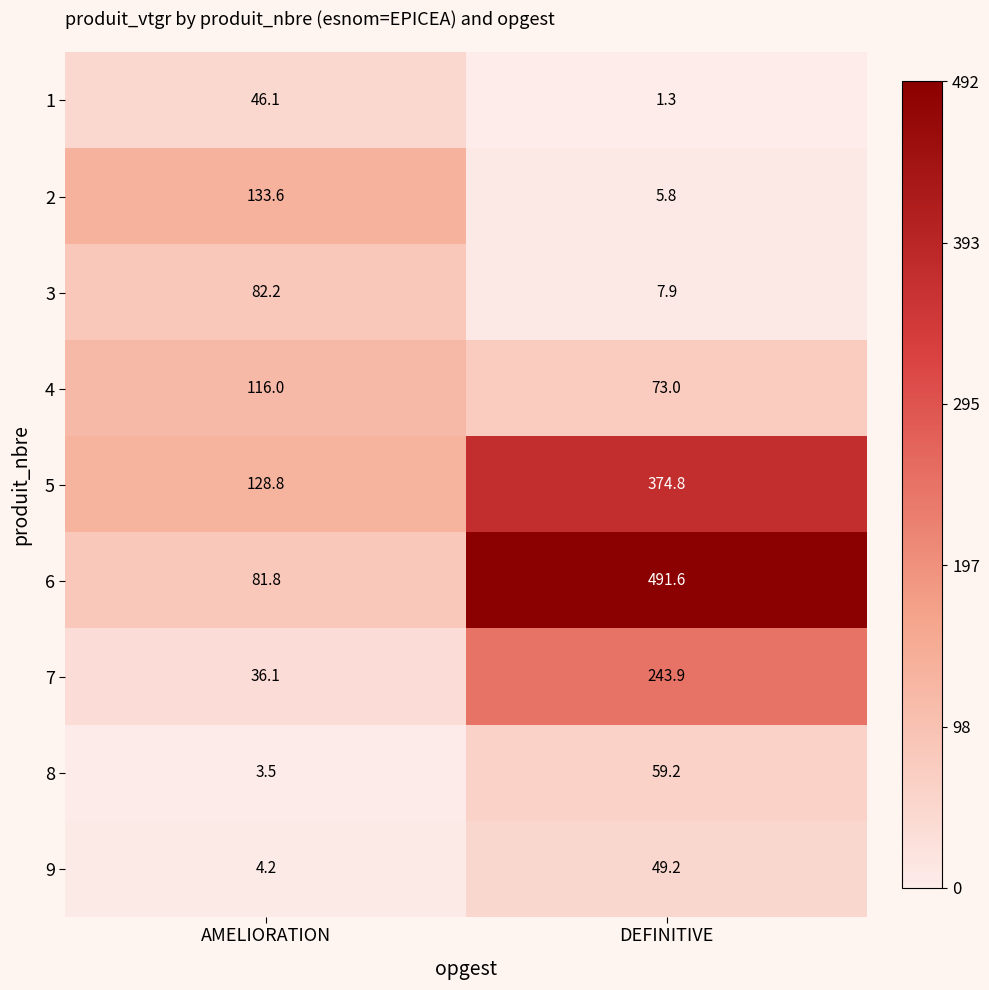

At which category does the chart reach its minimum across all series?

DEFINITIVE